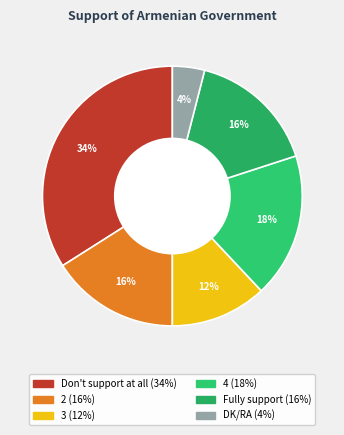

Is it true that Don't support at all is 24% of the pie?

False